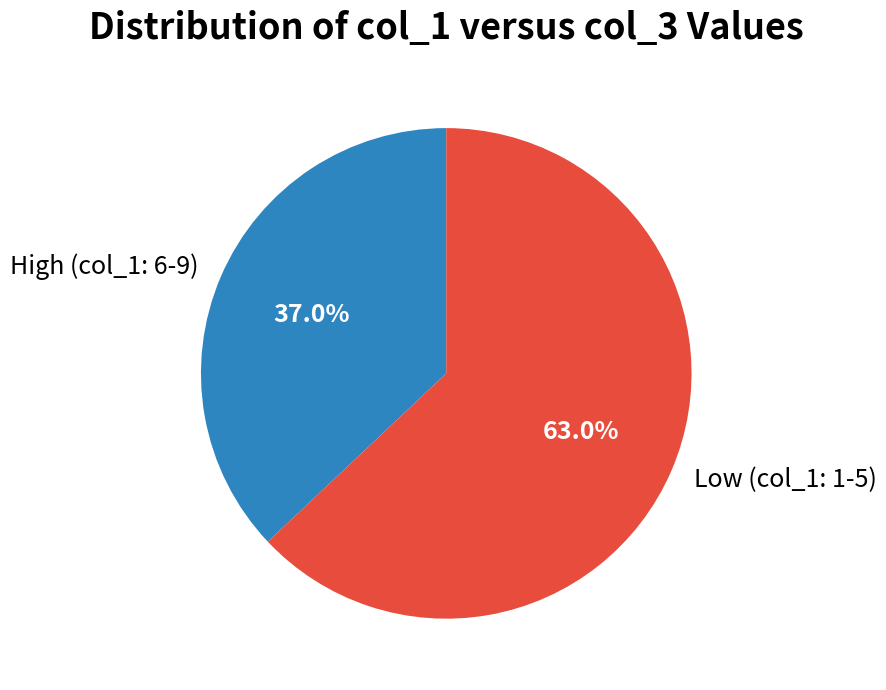

Does any single category account for the majority?

Yes